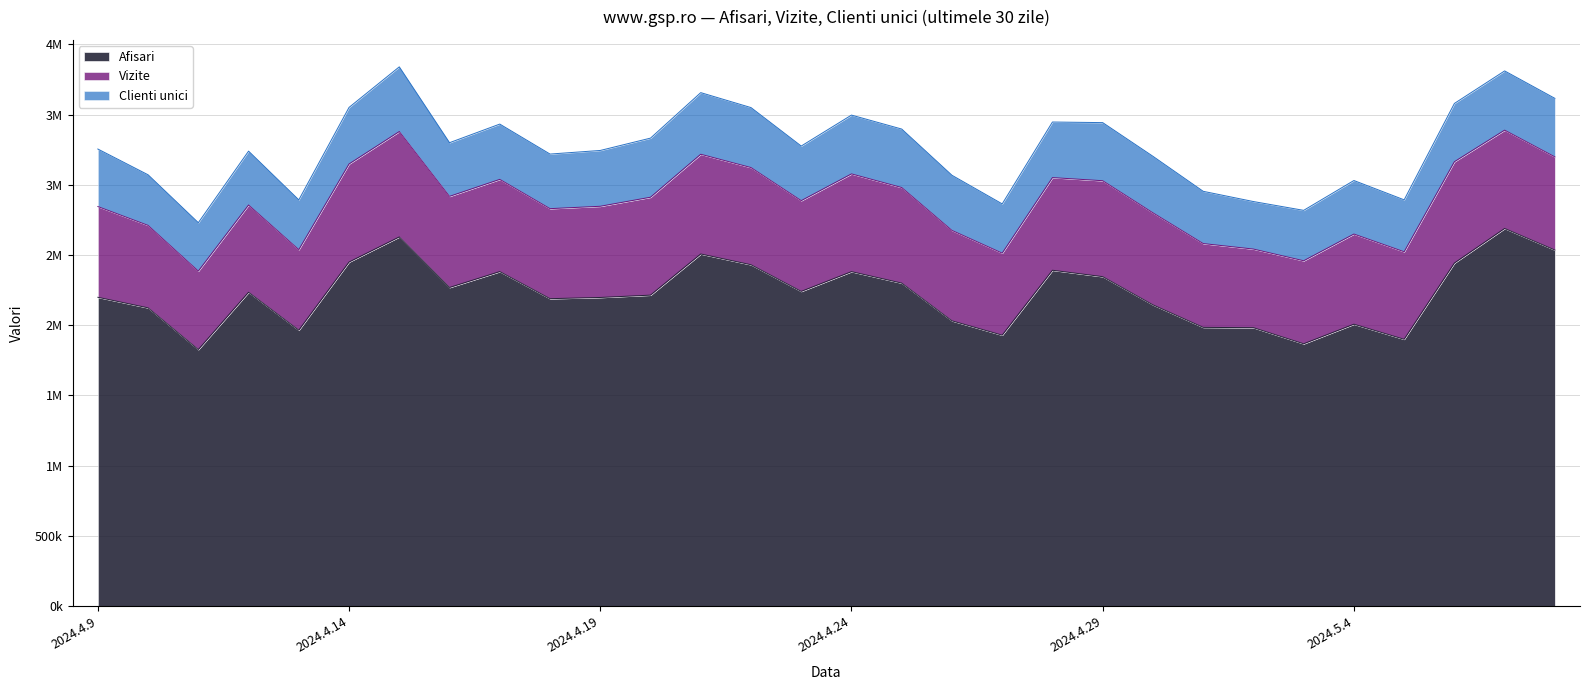

Which has a higher value, 2024.4.18 or 2024.4.11?

2024.4.18